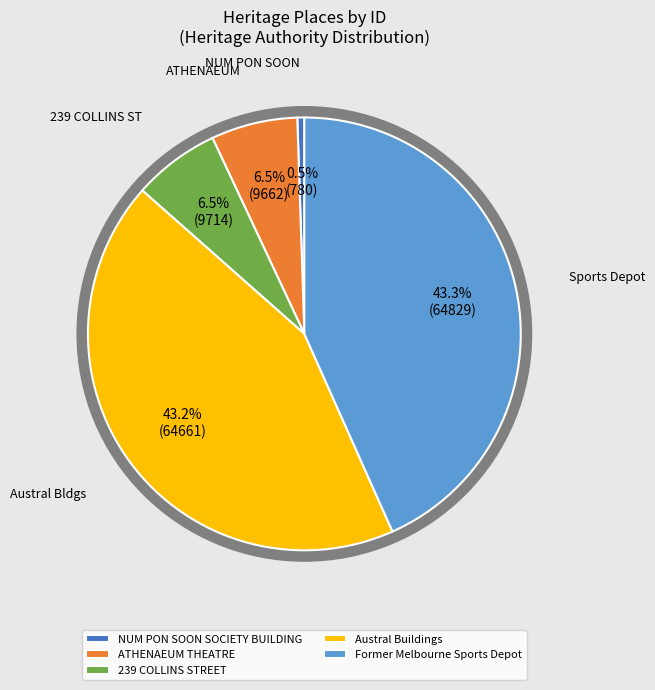

How many segments does this pie chart have?

5